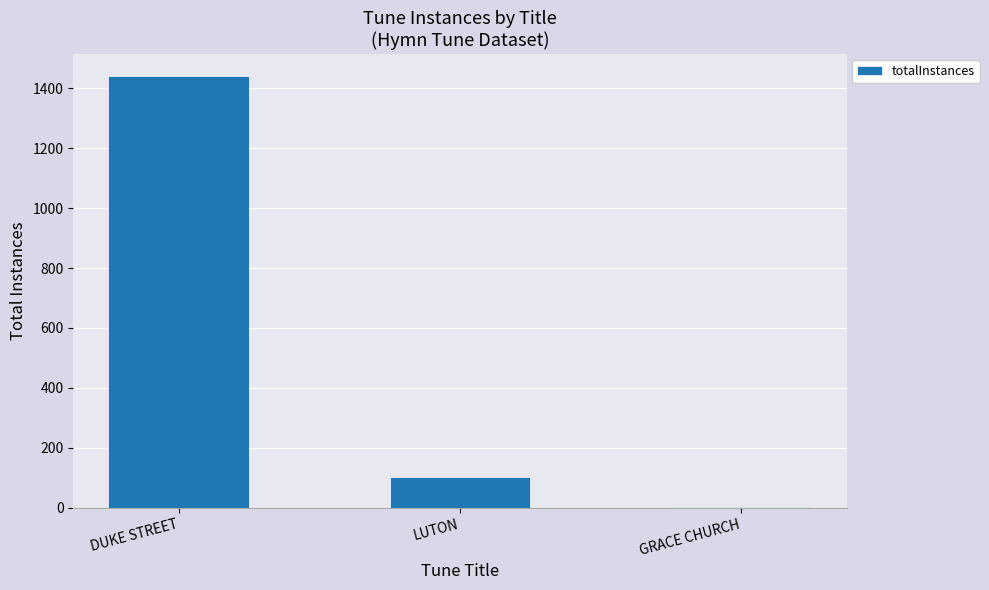

At which category does the chart reach its peak across all series?

DUKE STREET